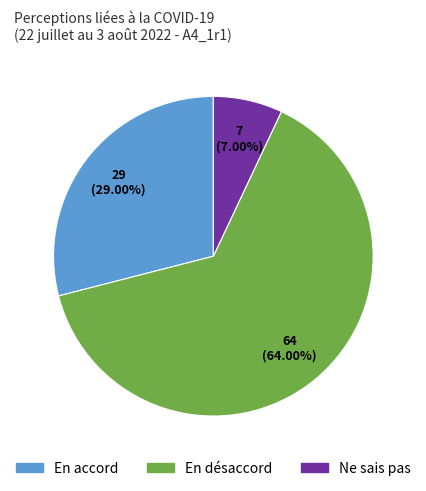

Does any single category account for the majority?

Yes